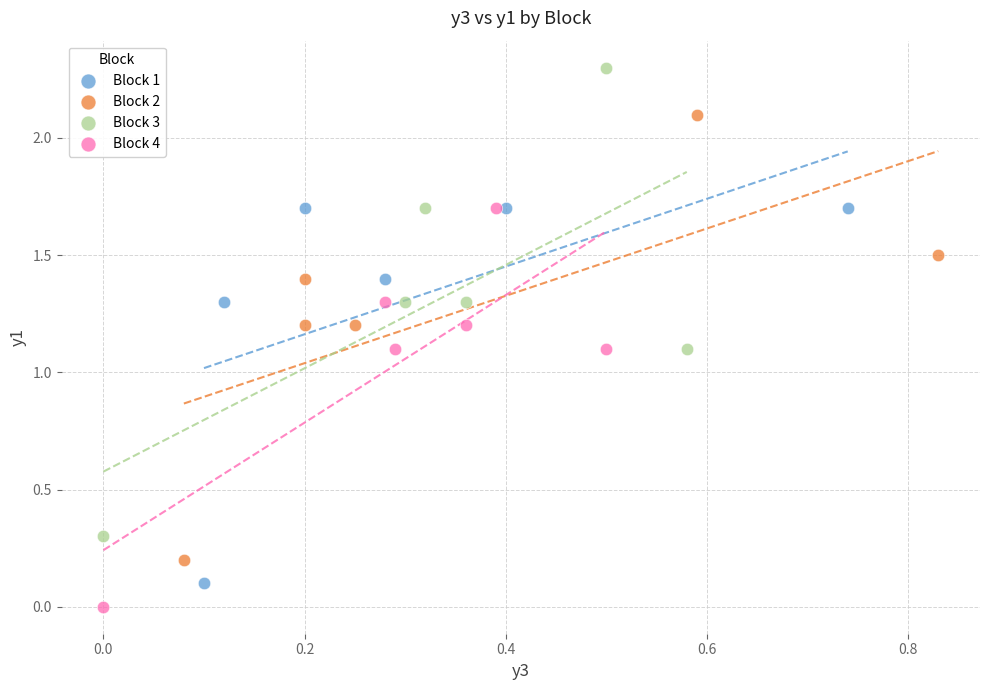

What are all the series names shown in the legend?

Block 1, Block 2, Block 3, Block 4